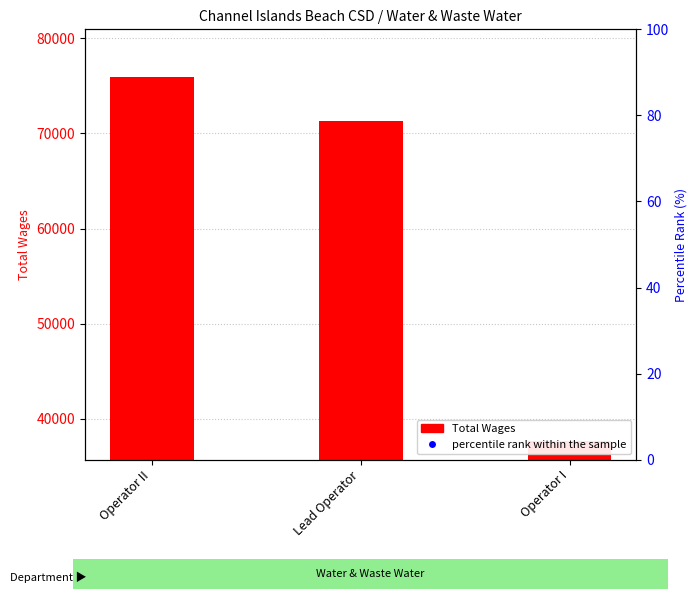

What are all the series names shown in the legend?

Total Wages, percentile rank within the sample